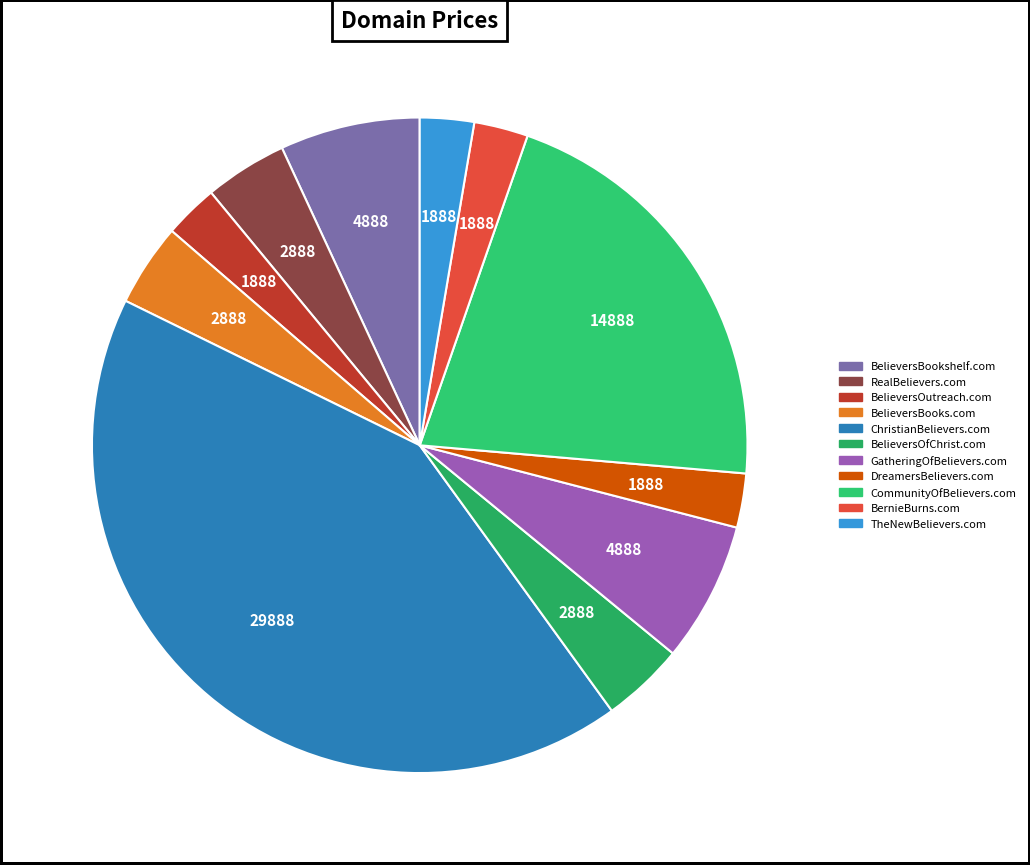

How many segments does this pie chart have?

11